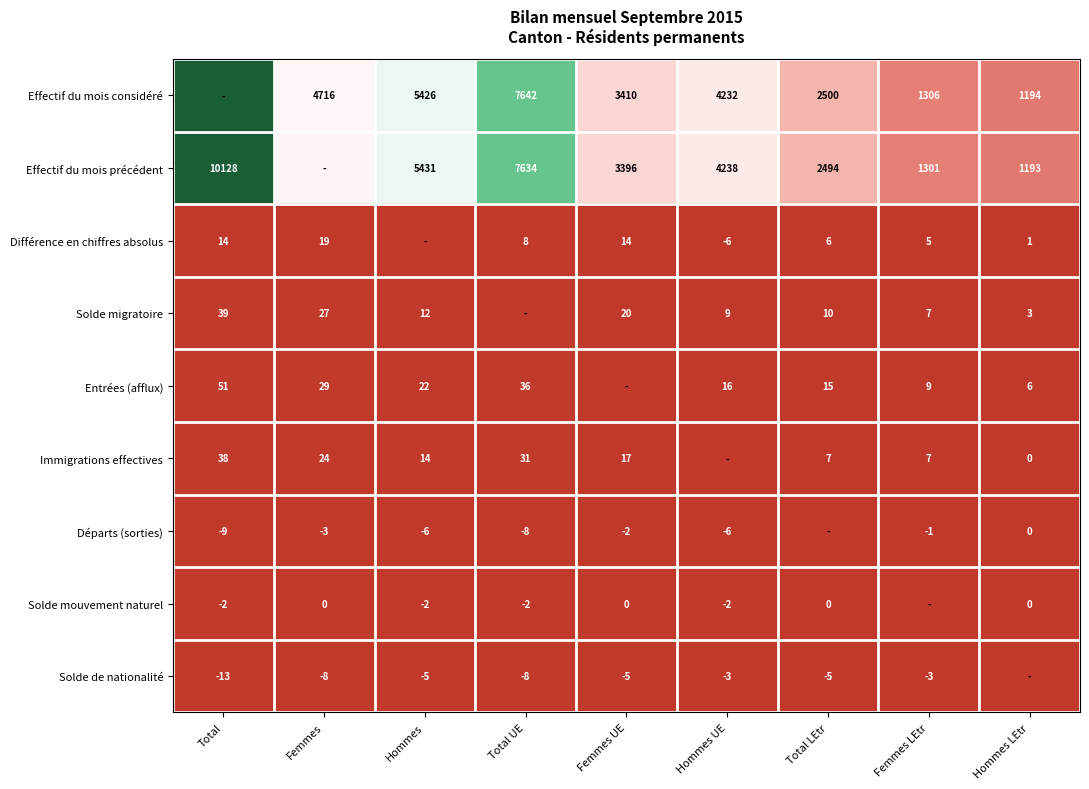

True or false: Solde de nationalité has a value of -5 at Hommes UE.

False